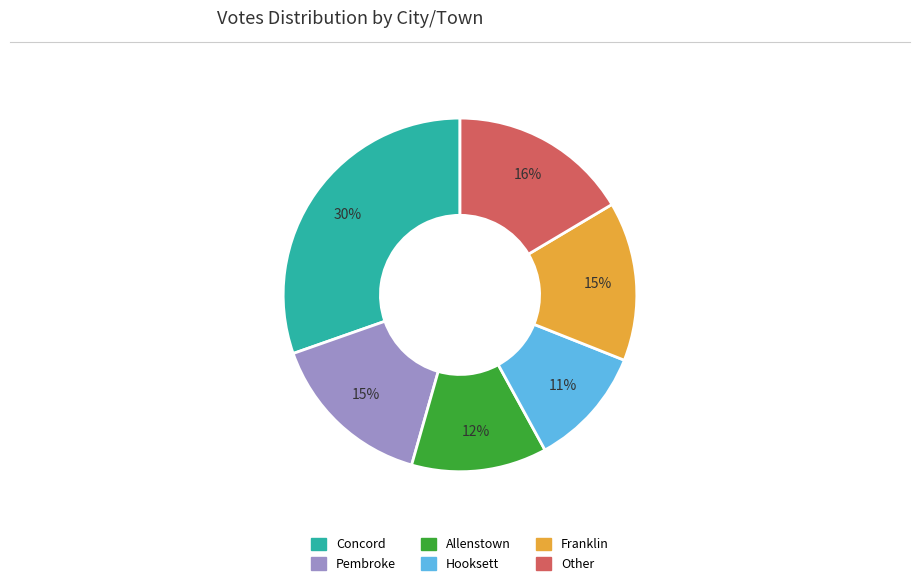

How many slices are in this pie chart?

6